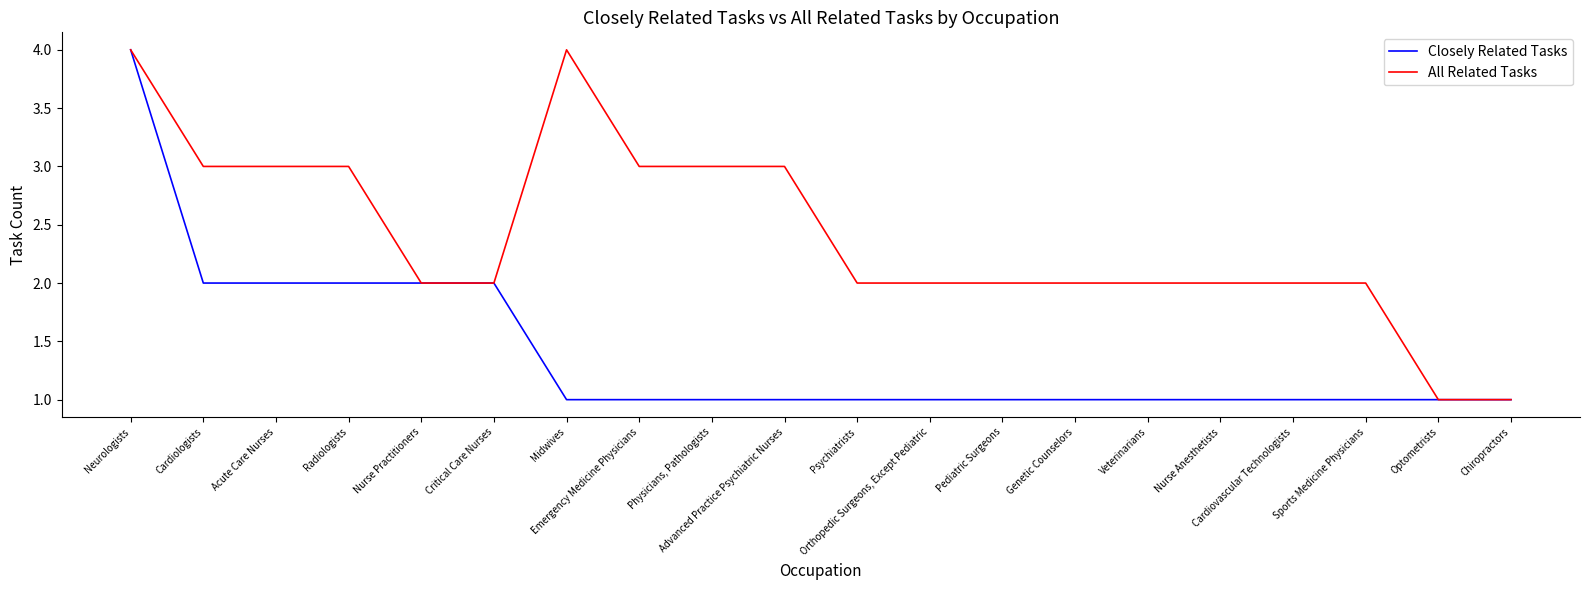

Is it true that All Related Tasks equals 1 at Chiropractors?

True